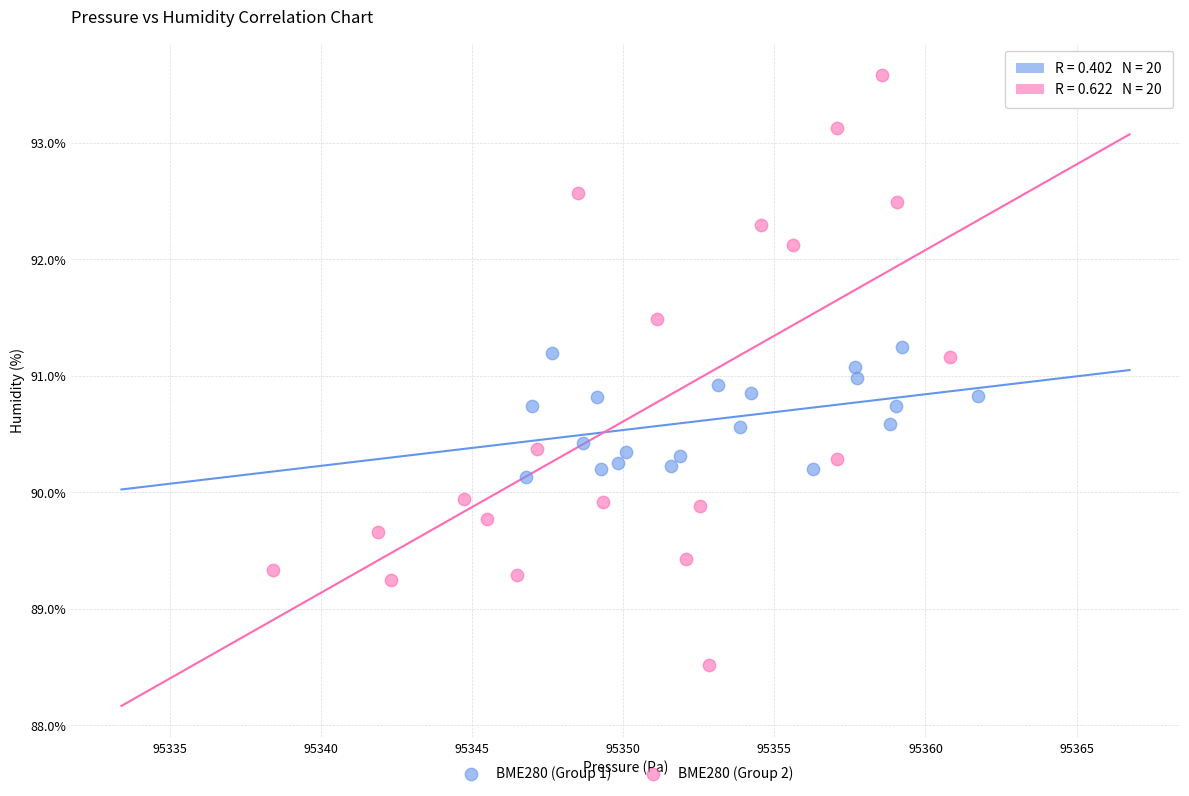

Which series has the widest spread of Y values?

BME280 (Group 2)